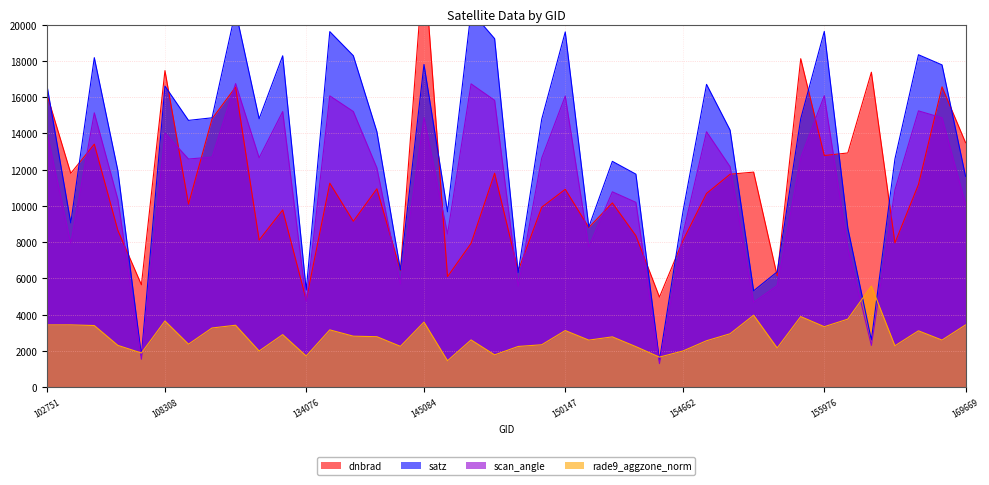

How many lines are shown in the chart?

4